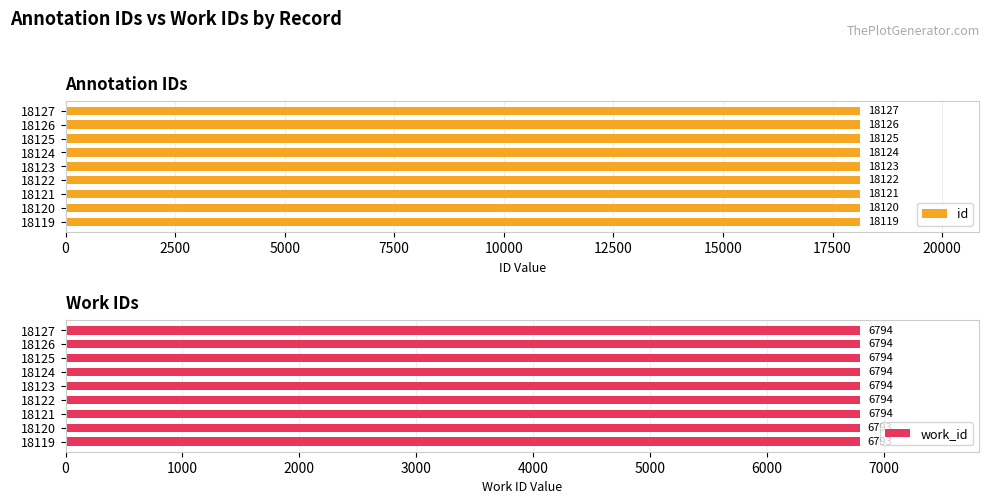

Reading left to right, list all the values displayed in this chart.

id: 18119	18120	18121	18122	18123	18124	18125	18126	18127
work_id: 6793	6793	6794	6794	6794	6794	6794	6794	6794